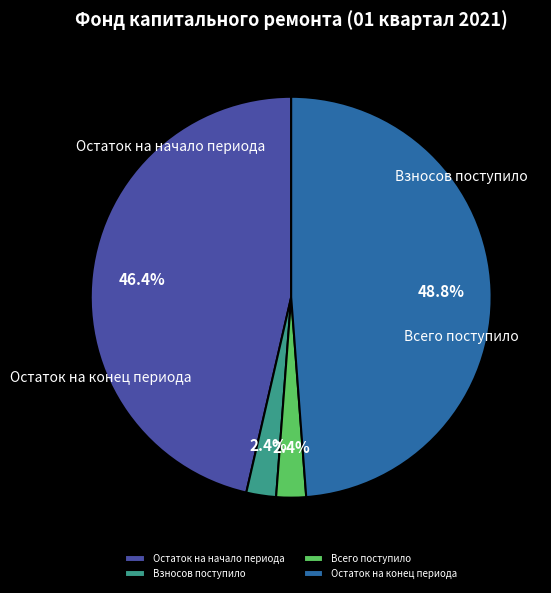

The Всего поступило slice represents 1% of the pie. True or false?

False